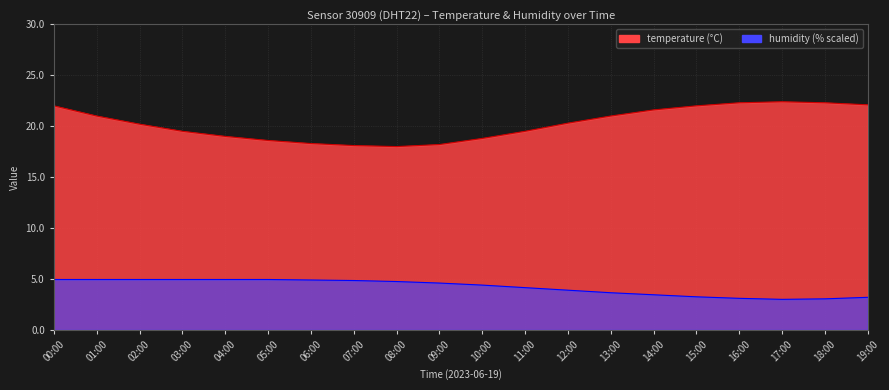

What is the total value across all series at 15:00?

25.2